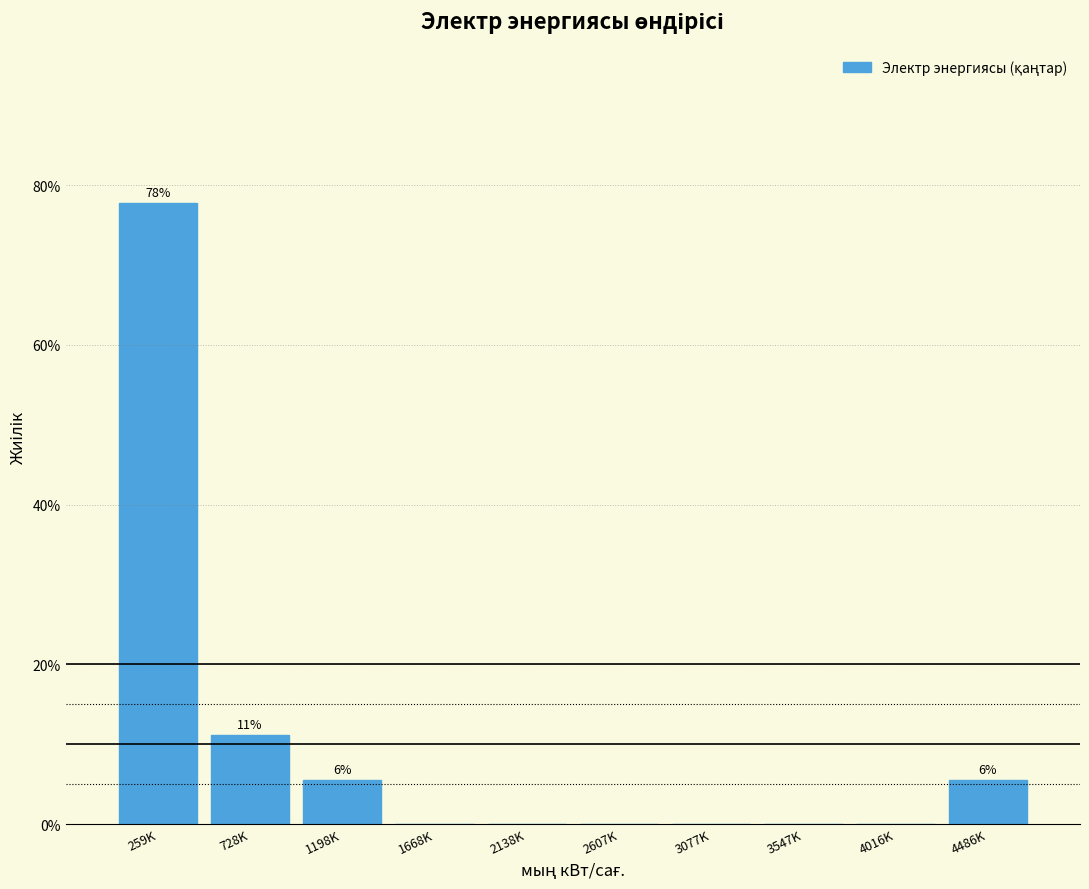

Reading left to right, what are all the values shown in this chart?

259K=77.8	728K=11.1	1198K=5.6	1668K=0.0	2138K=0.0	2607K=0.0	3077K=0.0	3547K=0.0	4016K=0.0	4486K=5.6